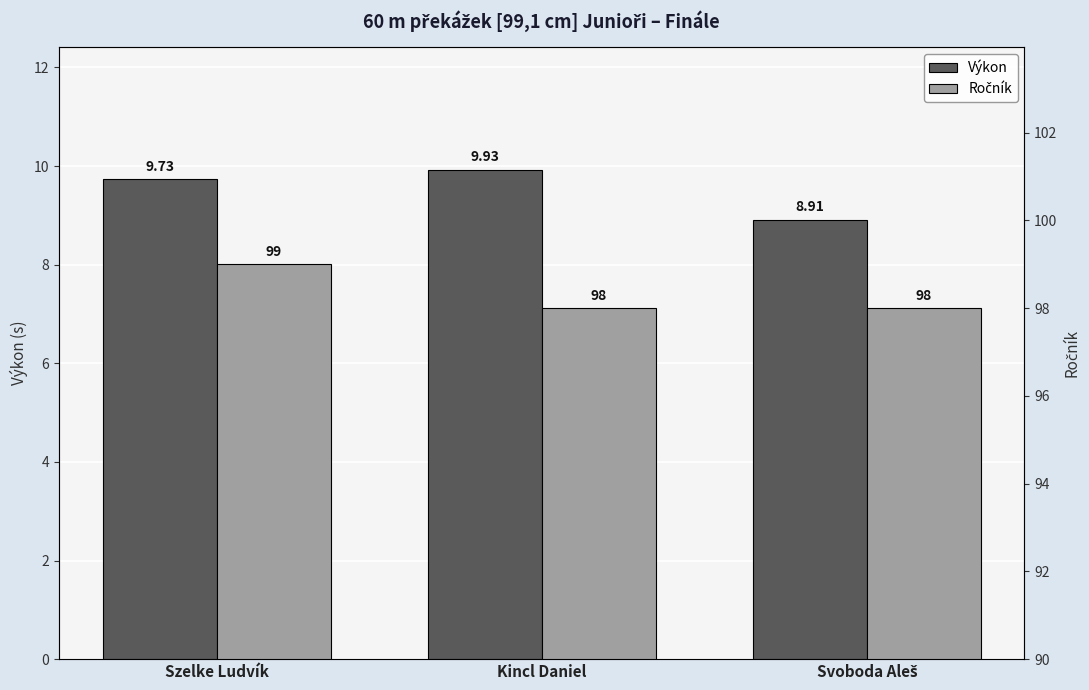

At Svoboda Aleš, list the series in order from largest to smallest.

Ročník, Výkon